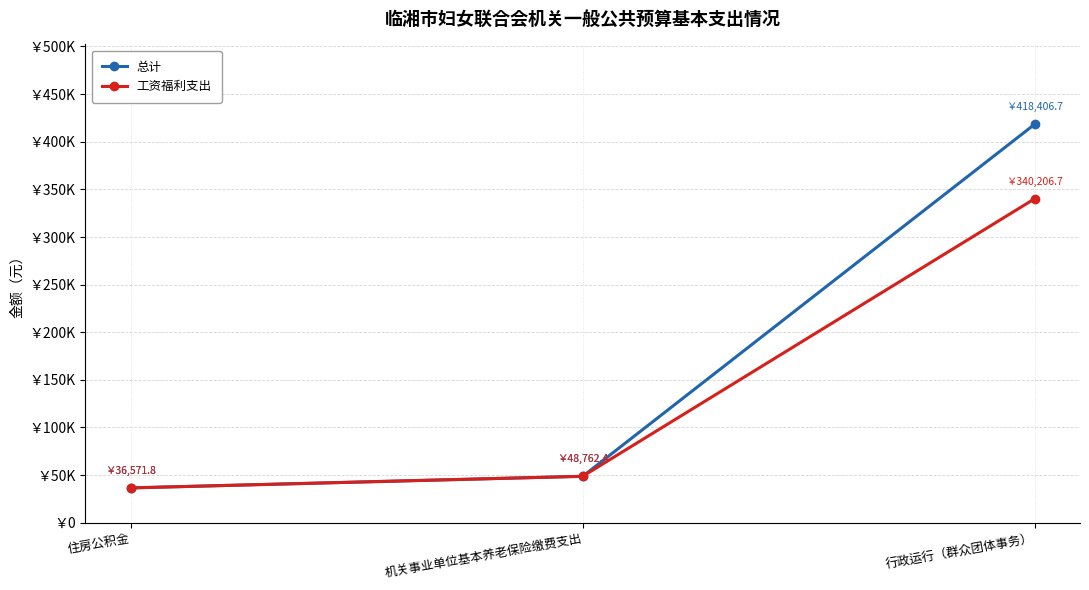

What is the minimum value shown in the chart?

36571.8